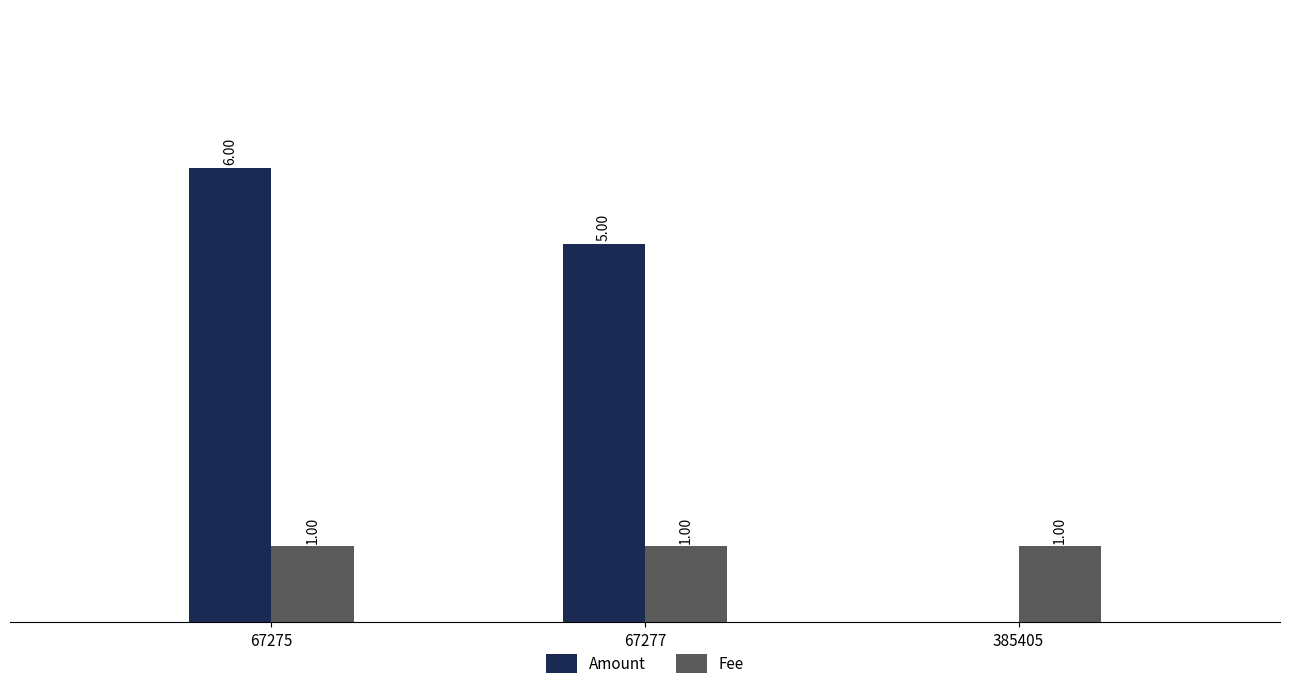

Which series changed the most between 67275 and 385405?

Amount